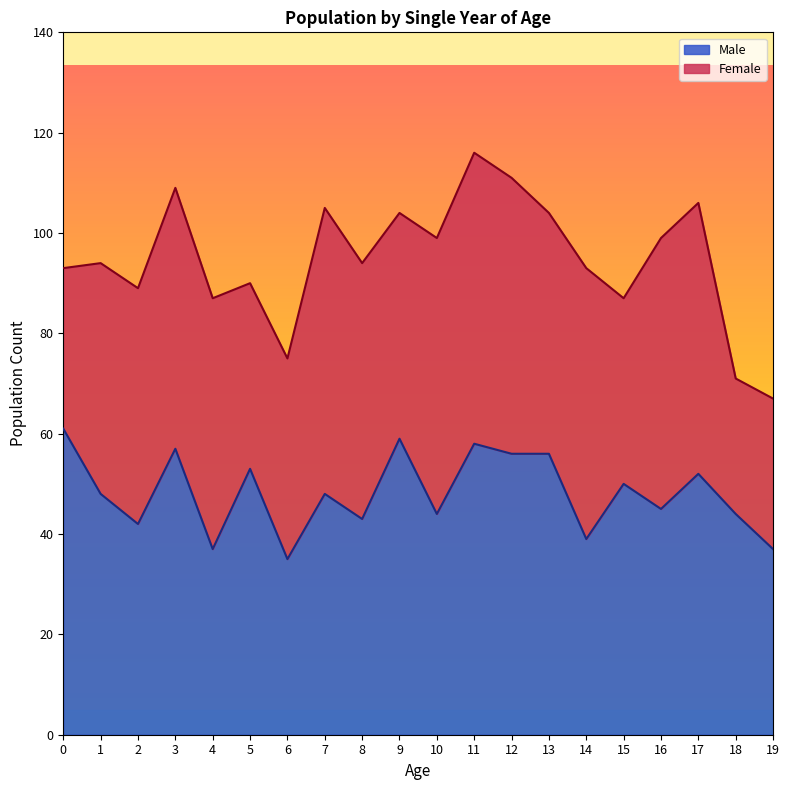

Reading right to left, what are all the values shown in this chart?

37	44	52	45	50	39	56	56	58	44	59	43	48	35	53	37	57	42	48	61